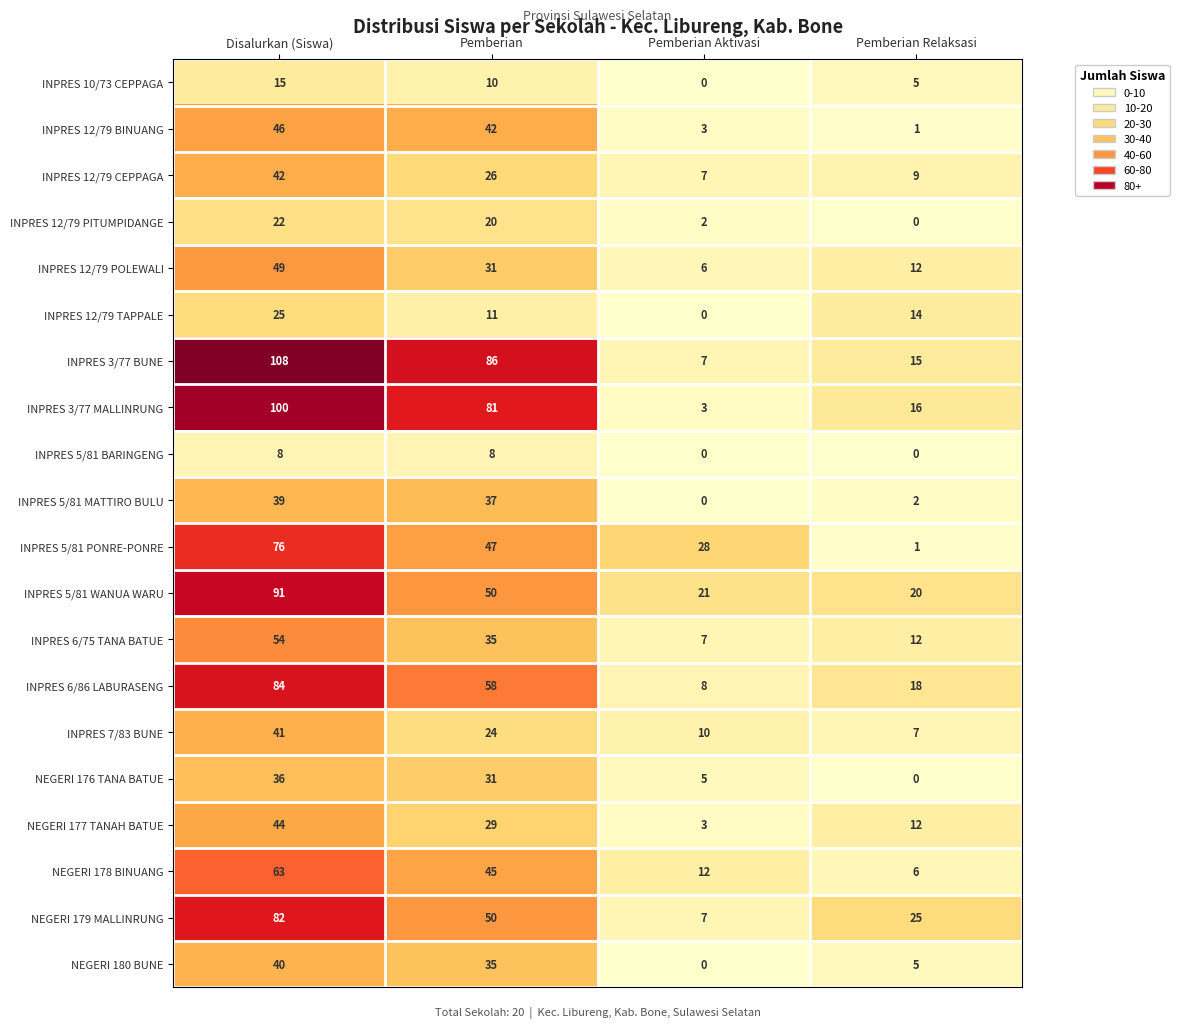

Is it true that INPRES 12/79 TAPPALE equals 11 at Pemberian?

True